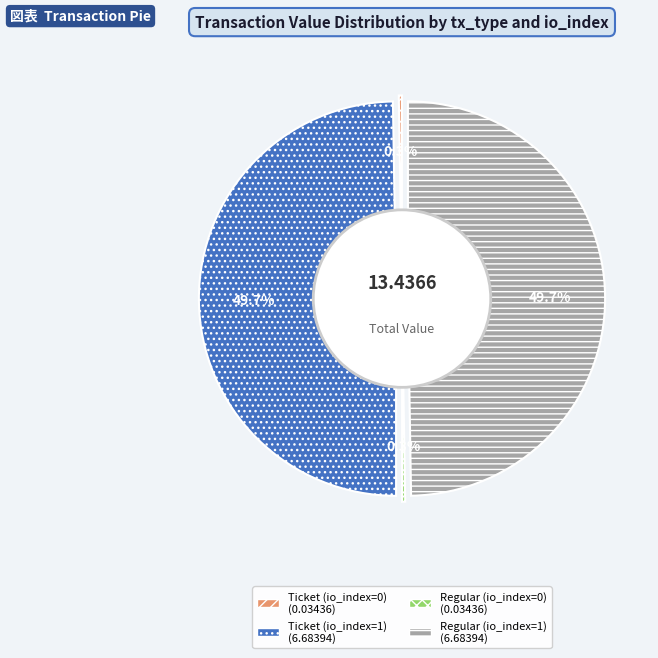

Between Ticket (io_index=0) and Ticket (io_index=1), which is larger?

Ticket (io_index=1)